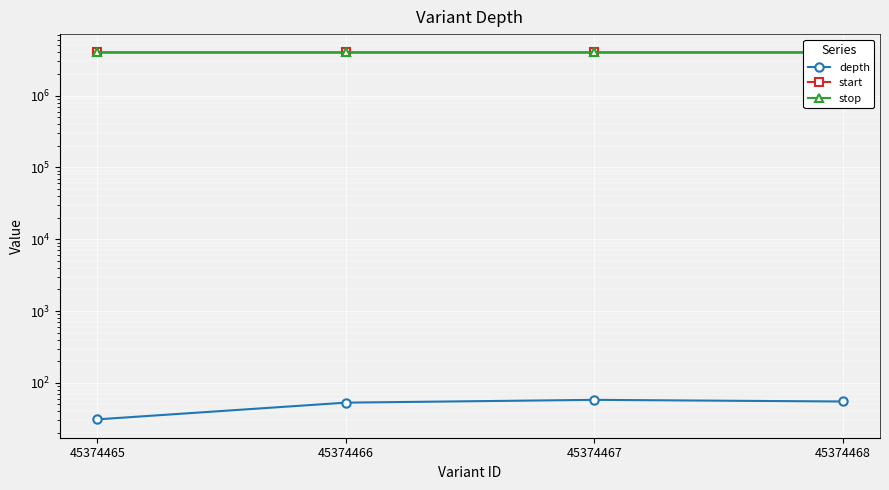

True or false: start has more than 1 interior local peaks.

False